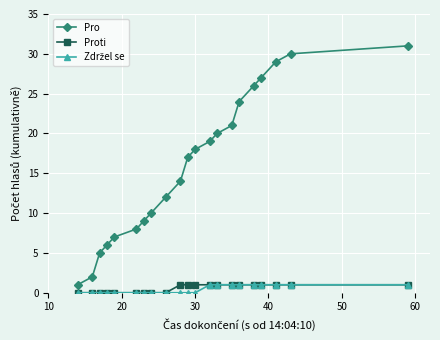

How many lines are shown in the chart?

3